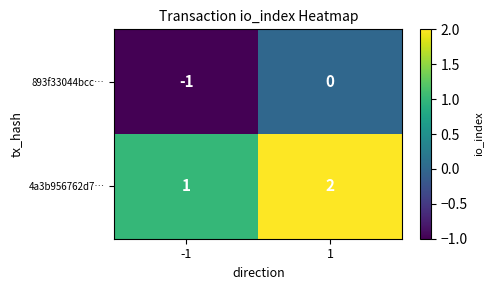

Is the value of 4a3b956762d7… at 1 greater than the value of 893f33044bcc… at 1?

Yes